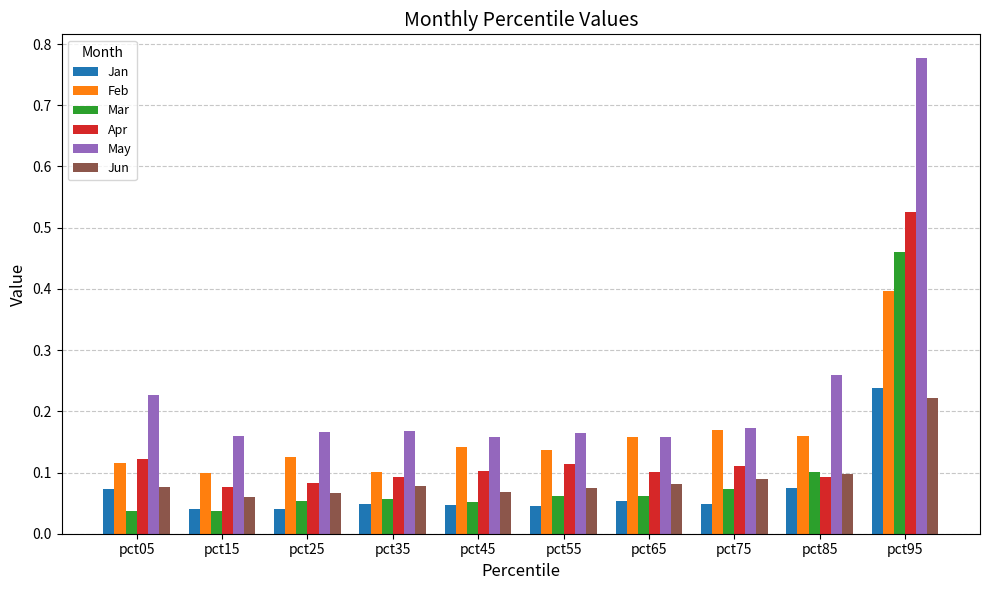

How many bars are there in each group?

6